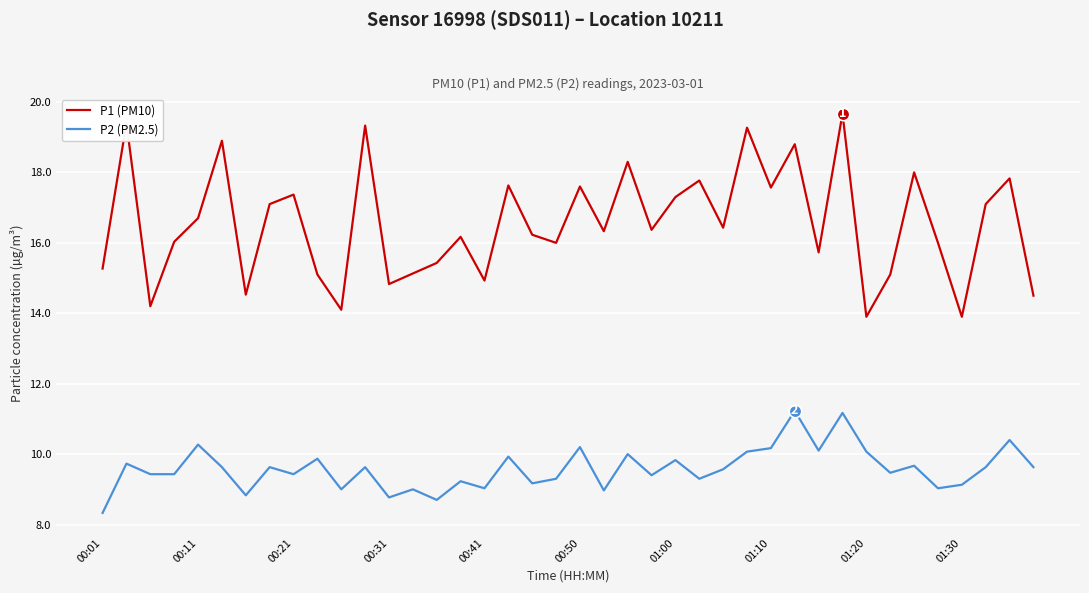

True or false: P2 (PM2.5) and P1 (PM10) cross at least once.

False